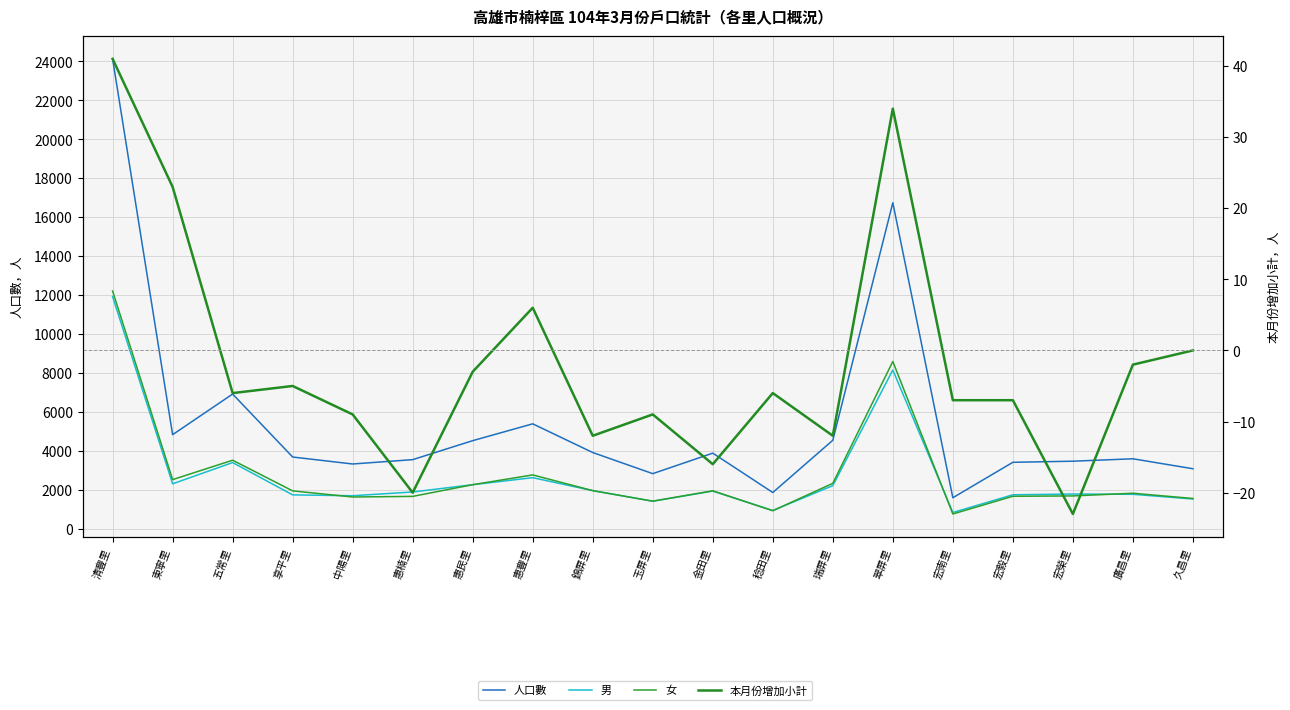

Which series has the largest total across all categories?

人口數